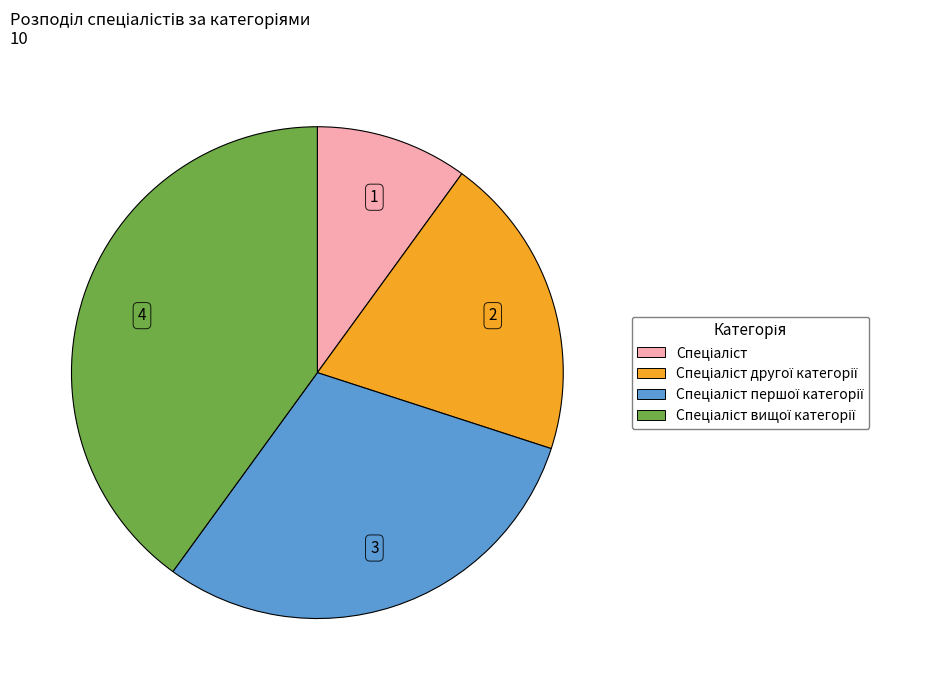

Is there a majority slice in this chart?

No